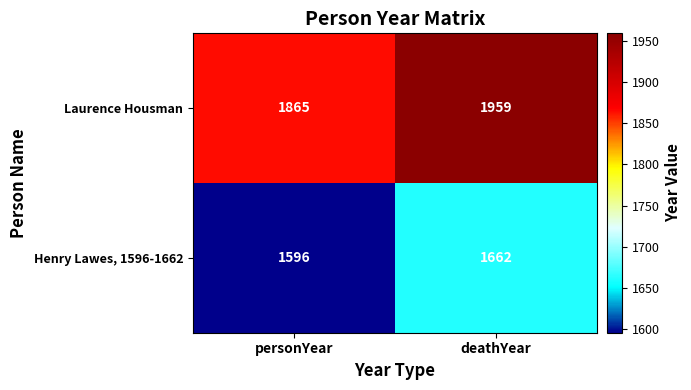

Is it true that Laurence Housman equals 412 at deathYear?

False